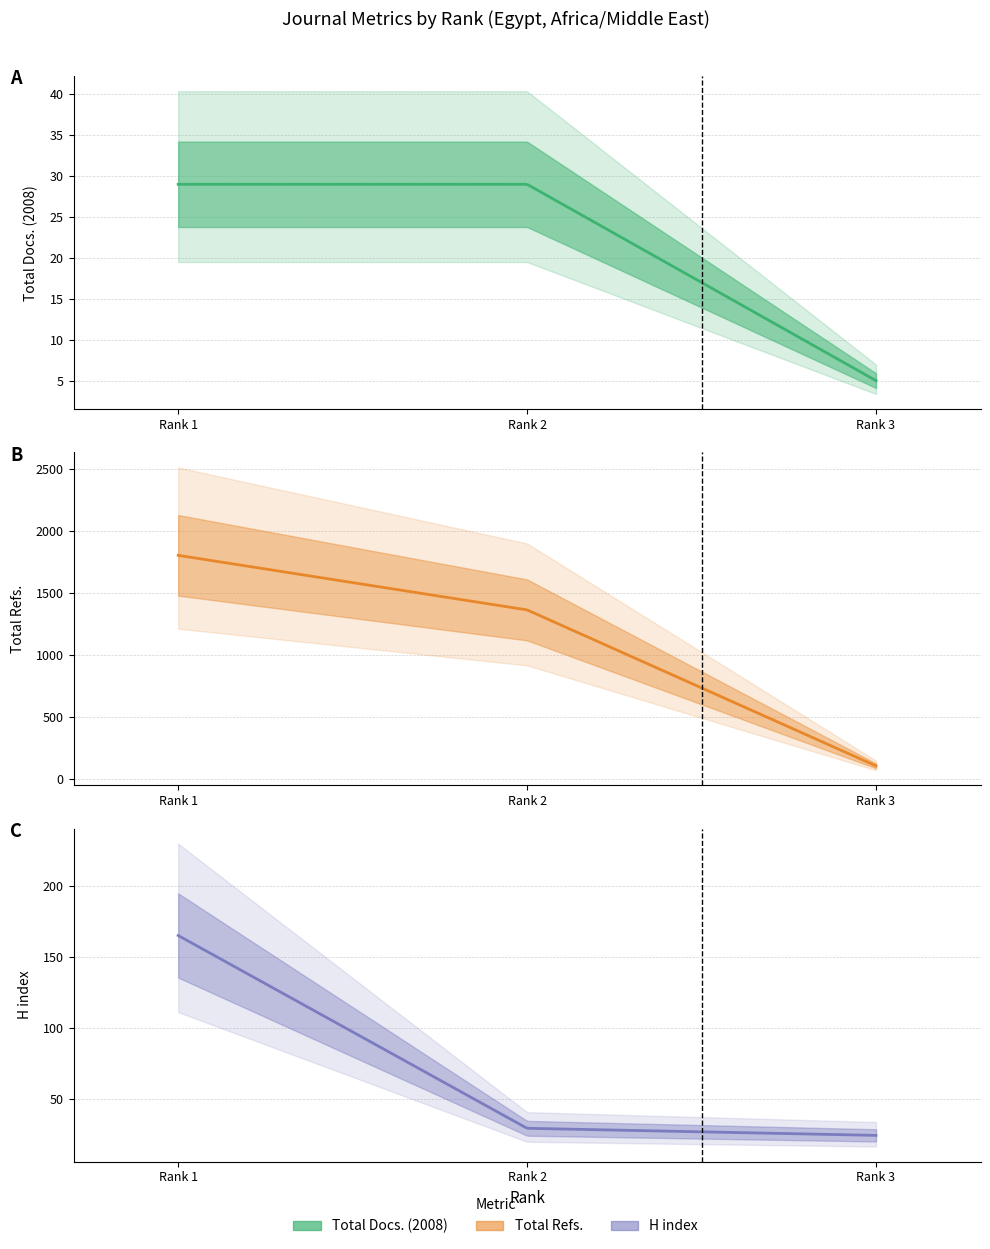

At how many categories does at least one series exceed 1491?

1